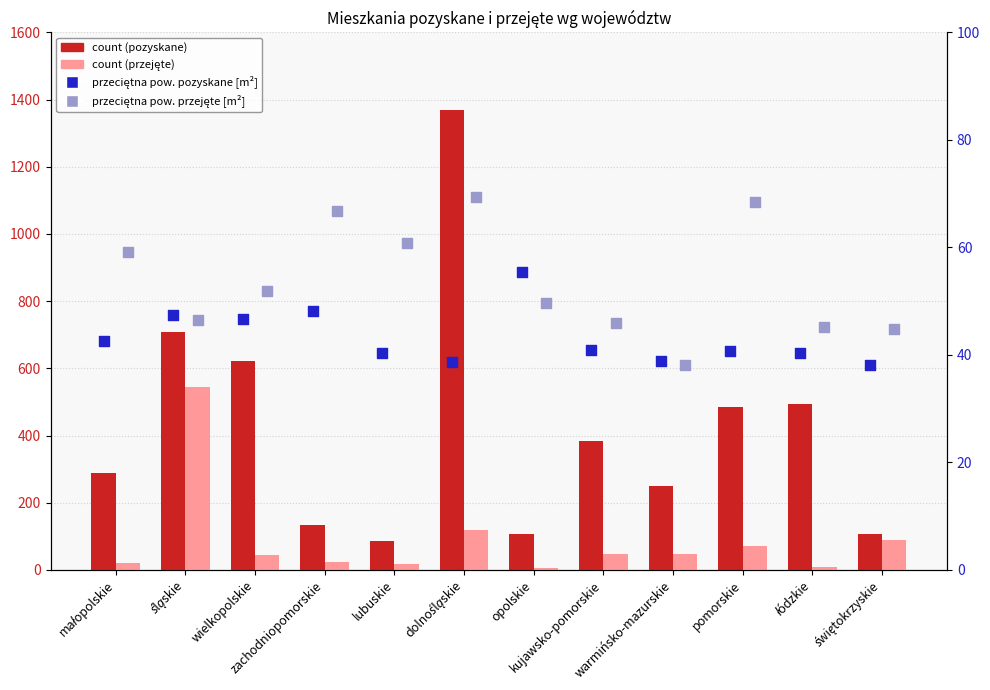

At which category is the sum across all series the highest?

dolnośląskie